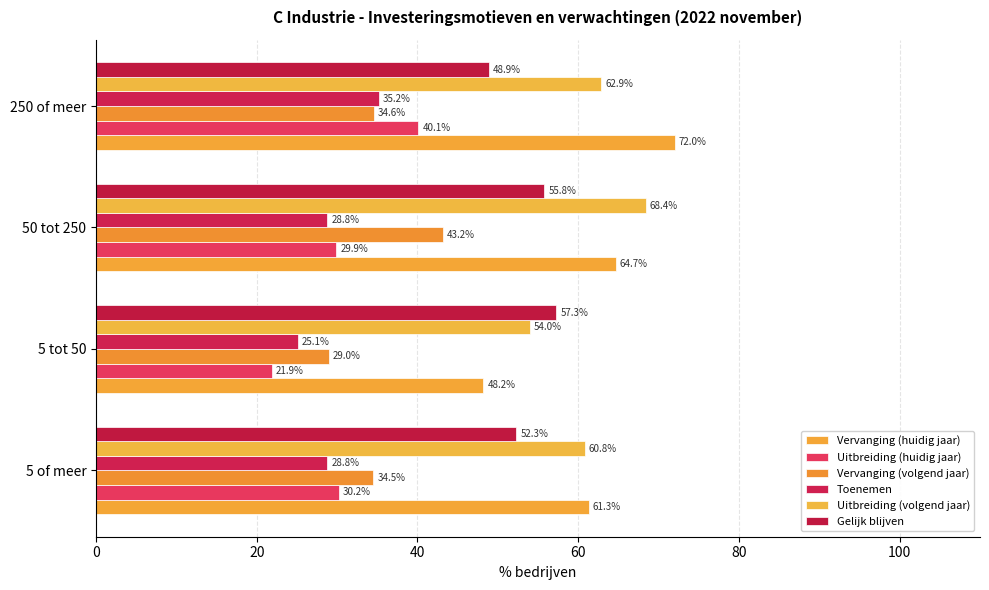

What is the value of the Toenemen bar at the 3rd from the left?

28.8